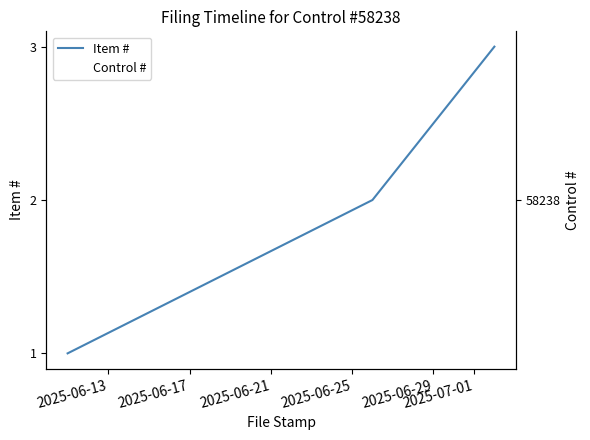

List the series in order of their overall mean, highest first.

Control #, Item #